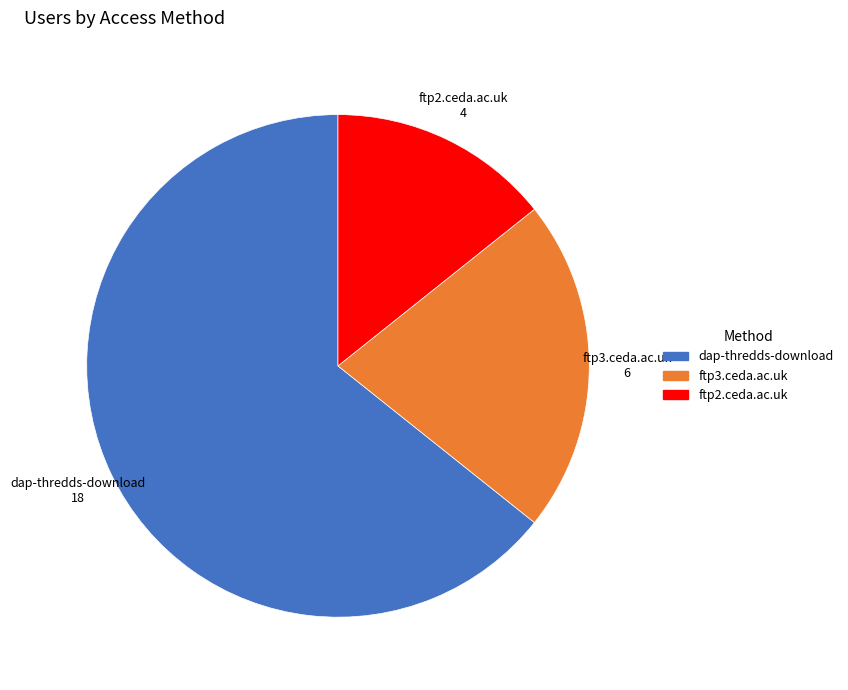

Between dap-thredds-download and ftp2.ceda.ac.uk, which is larger?

dap-thredds-download